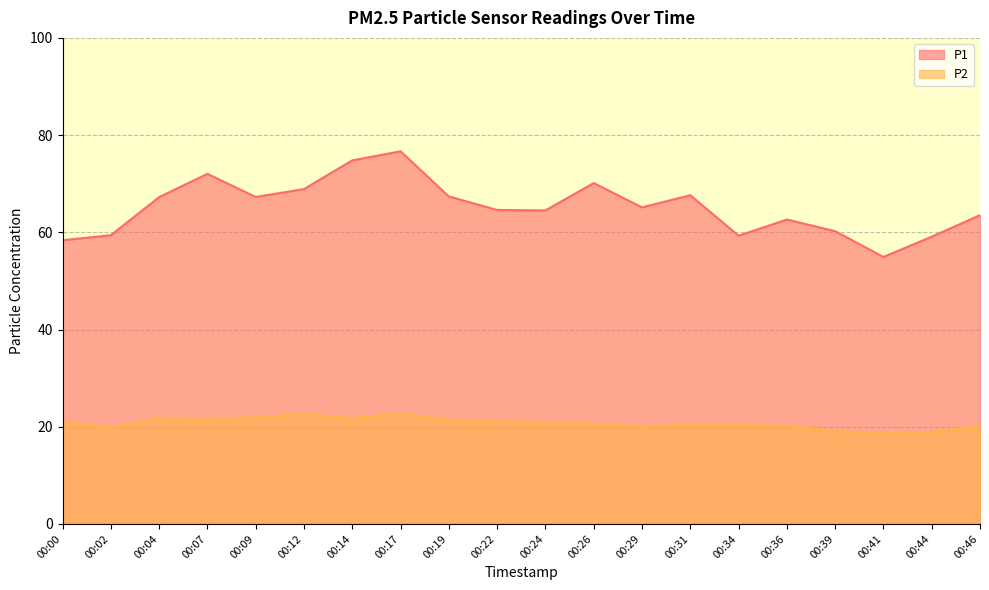

How many lines are shown in the chart?

2